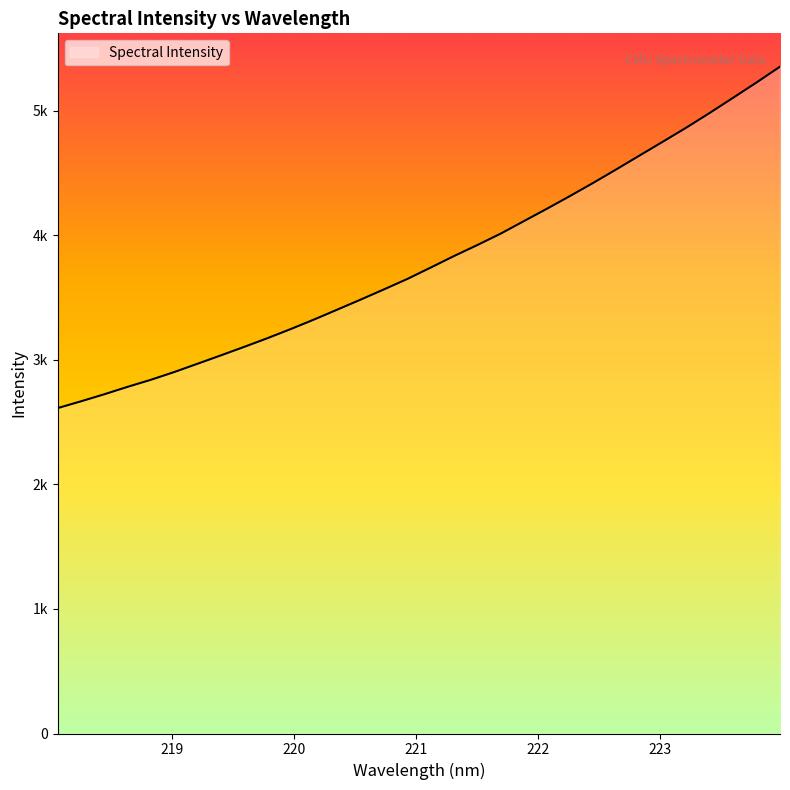

Rank the categories by value from highest to lowest.

223.9802, 223.7895, 223.5987, 223.408, 223.2172, 223.0264, 222.8355, 222.6447, 222.4538, 222.263, 222.0721, 221.8812, 221.6902, 221.4993, 221.3083, 221.1174, 220.9264, 220.7354, 220.5444, 220.3533, 220.1623, 219.9712, 219.7801, 219.589, 219.3979, 219.2067, 219.0156, 218.8244, 218.6332, 218.442, 218.2508, 218.0596